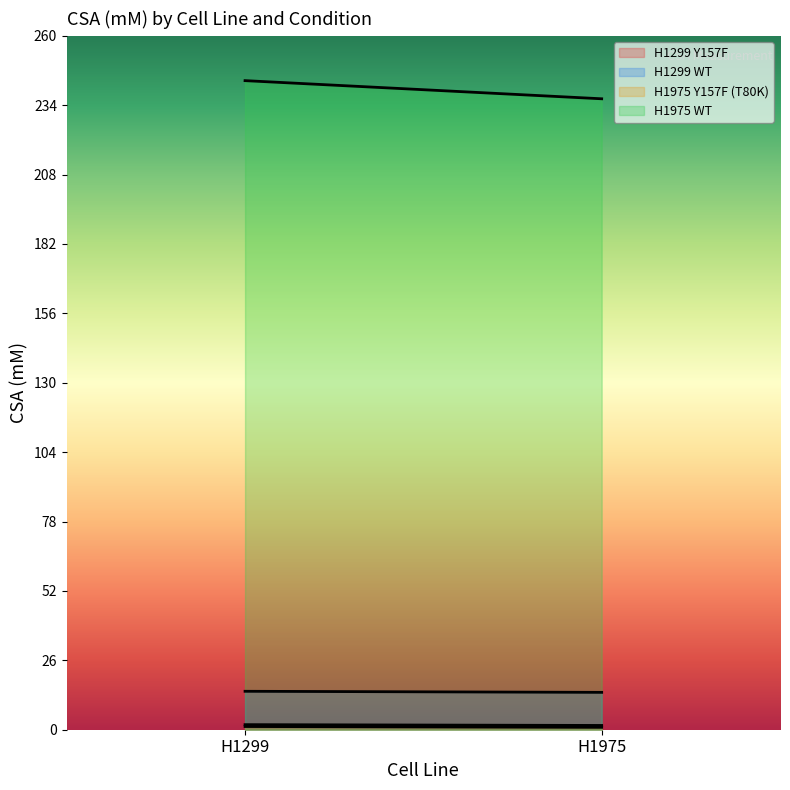

Which series changed the most between H1299 and H1975?

H1975 WT